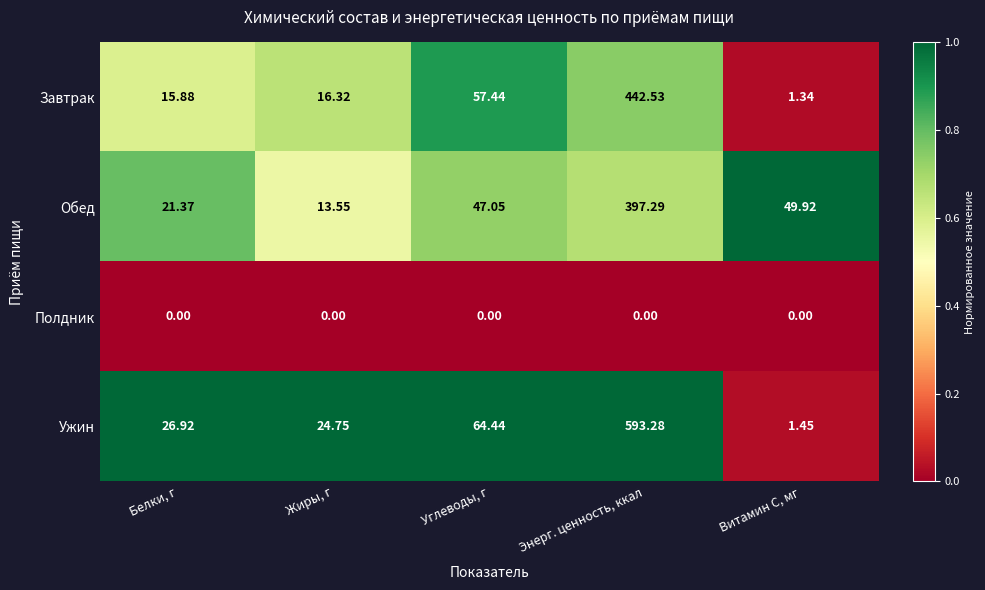

At which category is the sum across all series the highest?

Энерг. ценность, ккал